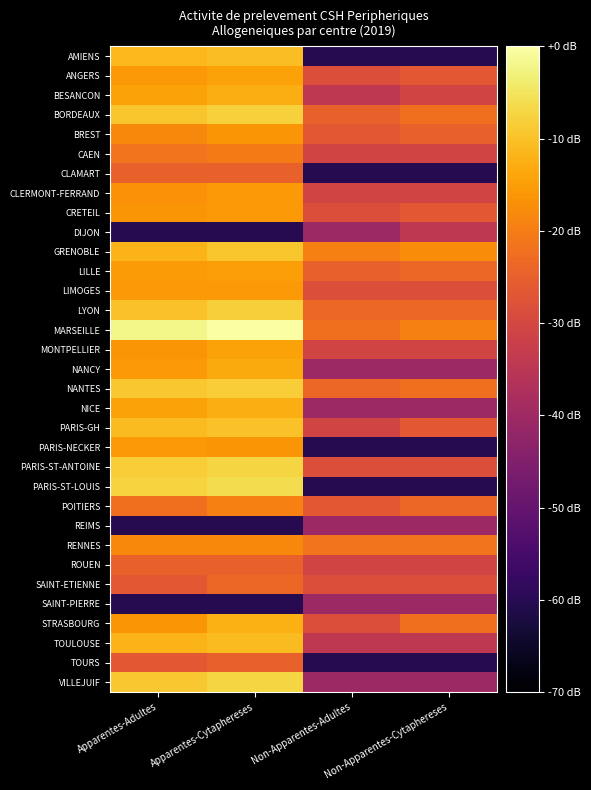

At Apparentes-Adultes, list the series in order from largest to smallest.

MARSEILLE, PARIS-ST-LOUIS, PARIS-ST-ANTOINE, NANTES, VILLEJUIF, BORDEAUX, LYON, PARIS-GH, AMIENS, GRENOBLE, TOULOUSE, BESANCON, NICE, LILLE, ANGERS, LIMOGES, NANCY, PARIS-NECKER, CRETEIL, MONTPELLIER, STRASBOURG, CLERMONT-FERRAND, BREST, RENNES, CAEN, POITIERS, CLAMART, ROUEN, SAINT-ETIENNE, TOURS, DIJON, REIMS, SAINT-PIERRE